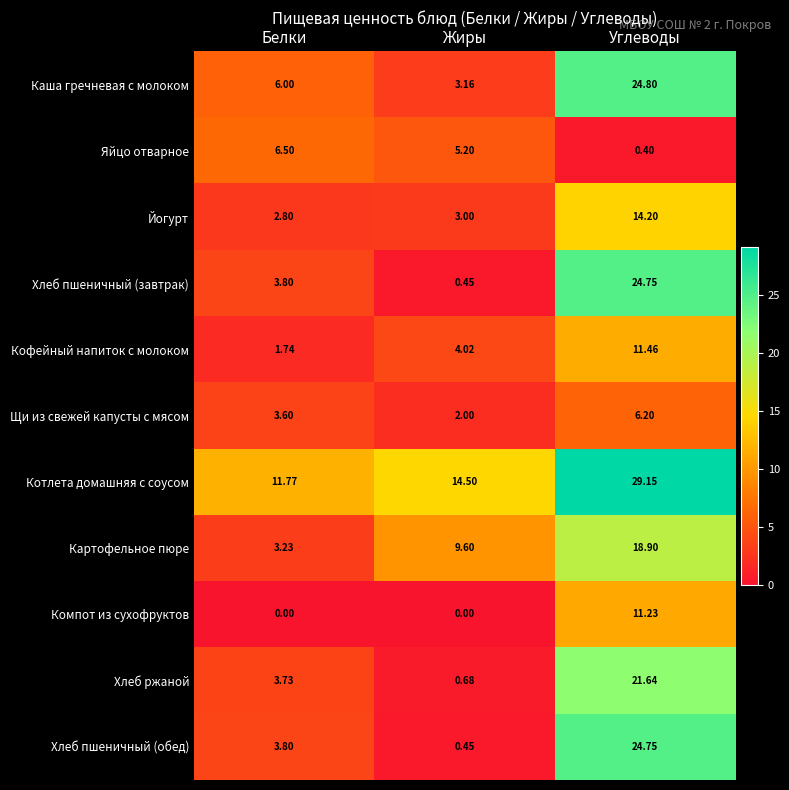

Where does the Котлета домашняя с соусом series first go above 14?

Жиры